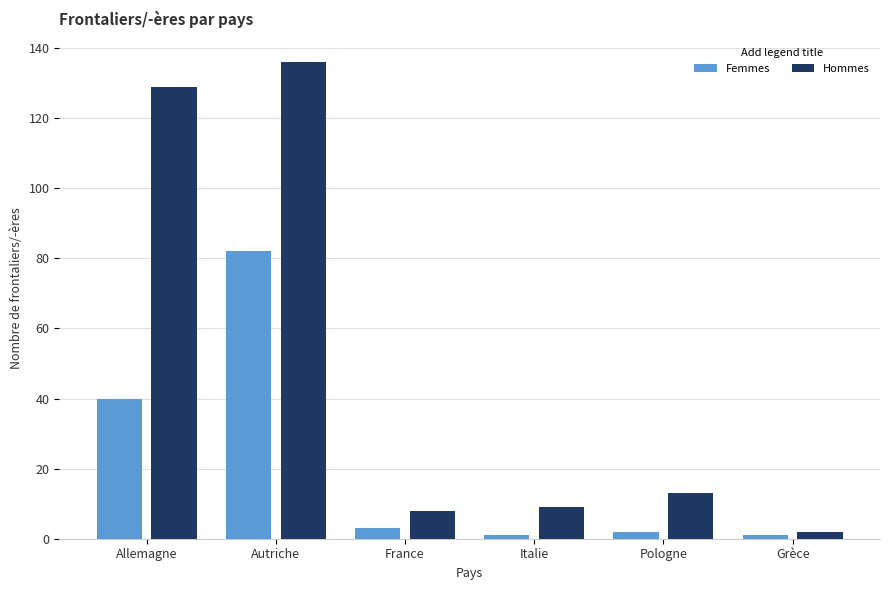

What is the total value across all series at Autriche?

218